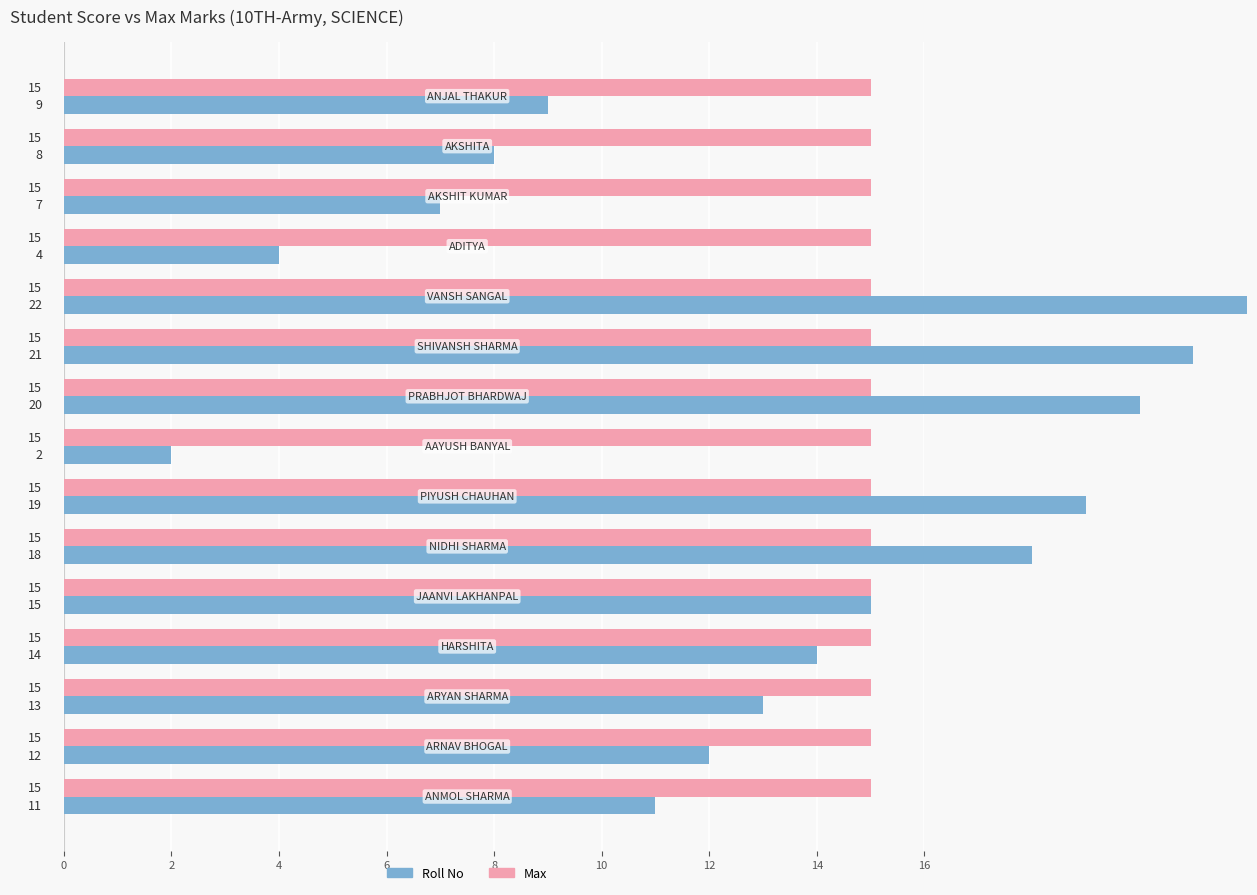

Which series changed the most between 10 and 14?

Roll No